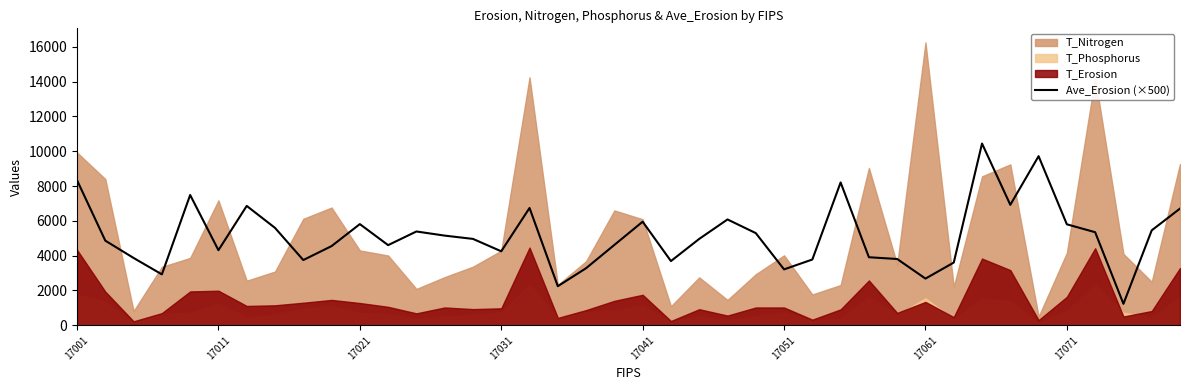

What is the minimum value for Ave_Erosion (×500)?

1233.5